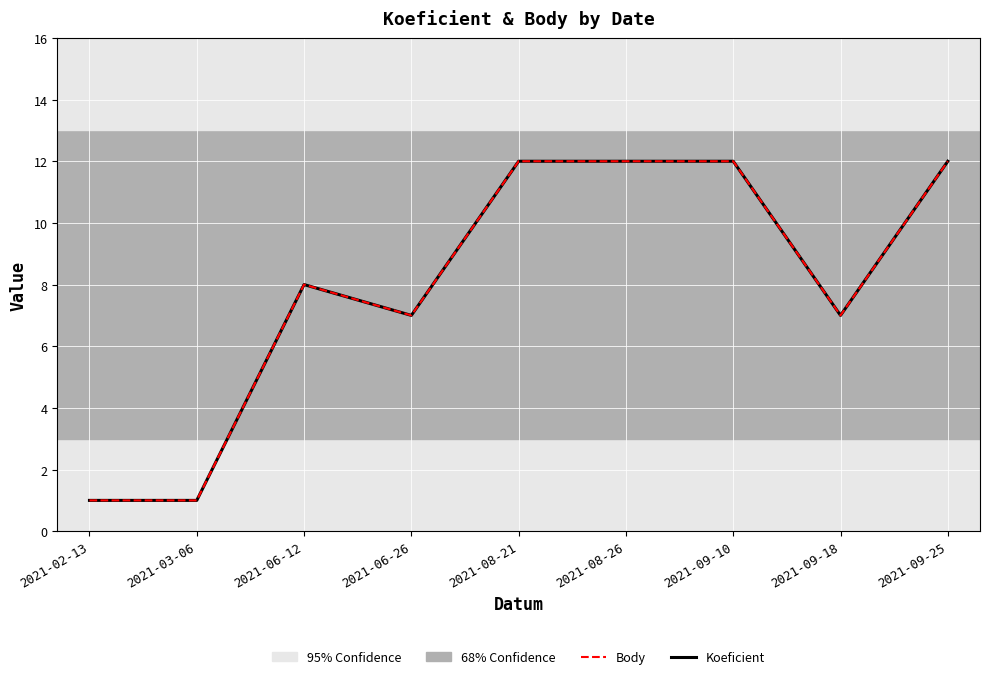

Which has a higher value, 2021-06-26 or 2021-09-18?

2021-06-26